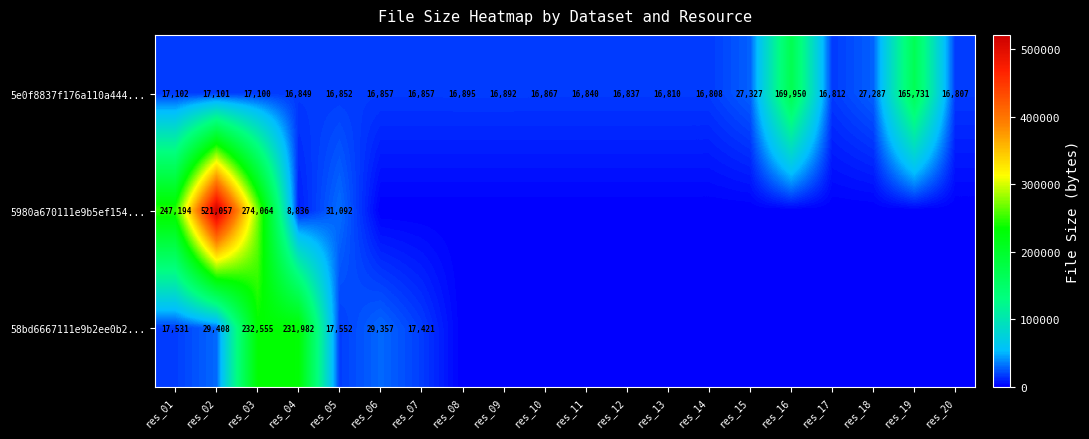

What is the total value across all series at res_17?

16812